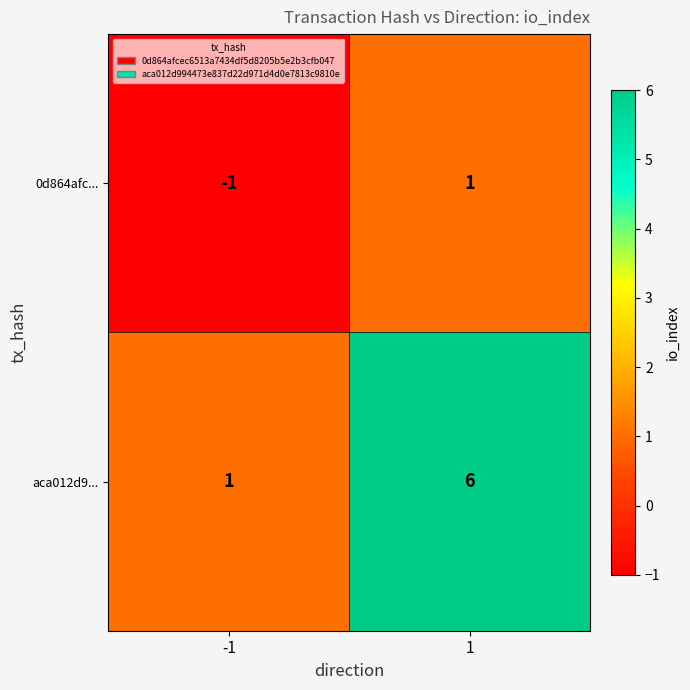

What is the sum of all aca012d9... values?

7